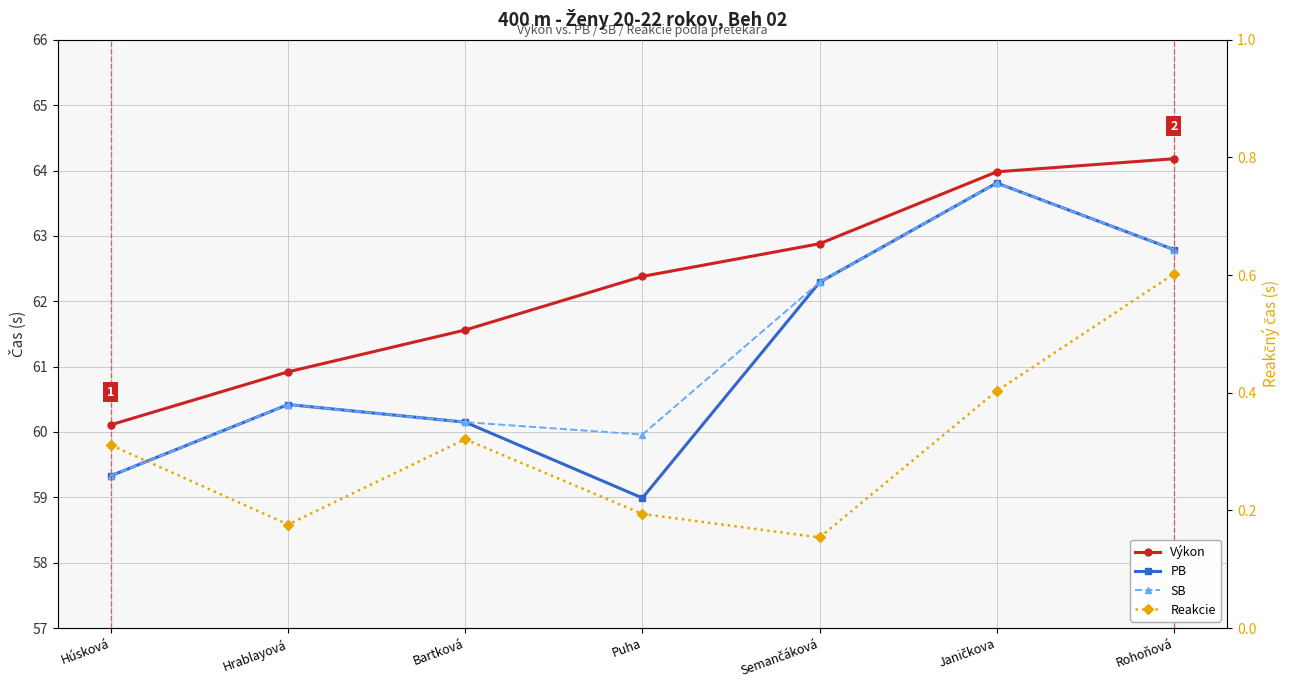

Where does the PB series first go above 60?

Hrablayová